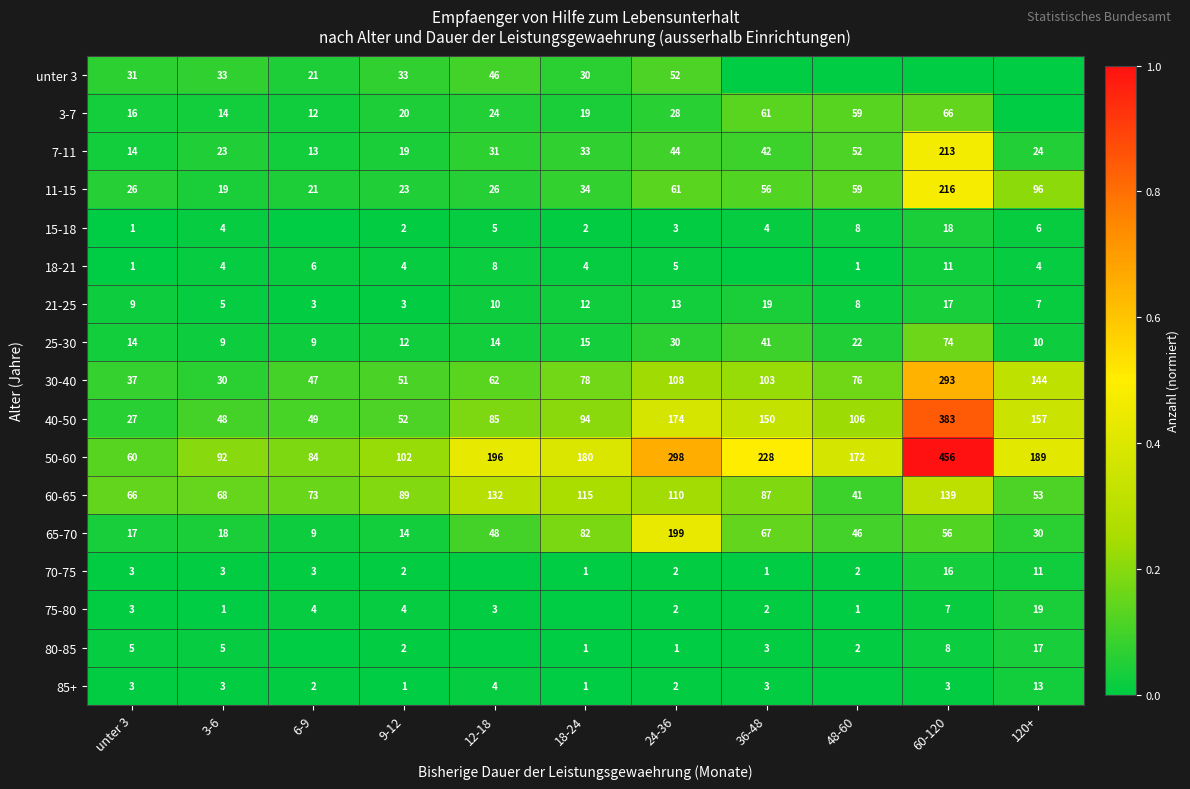

Is the value of 65-70 at unter 3 greater than the value of 40-50 at 120+?

No